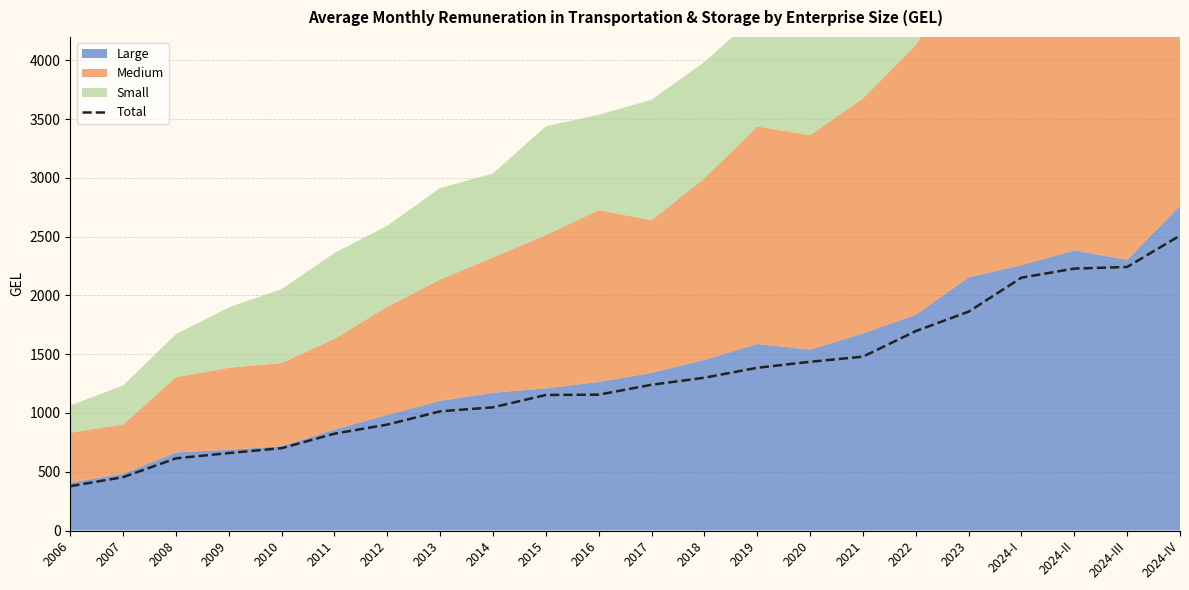

At which category does the chart reach its peak across all series?

2024-IV